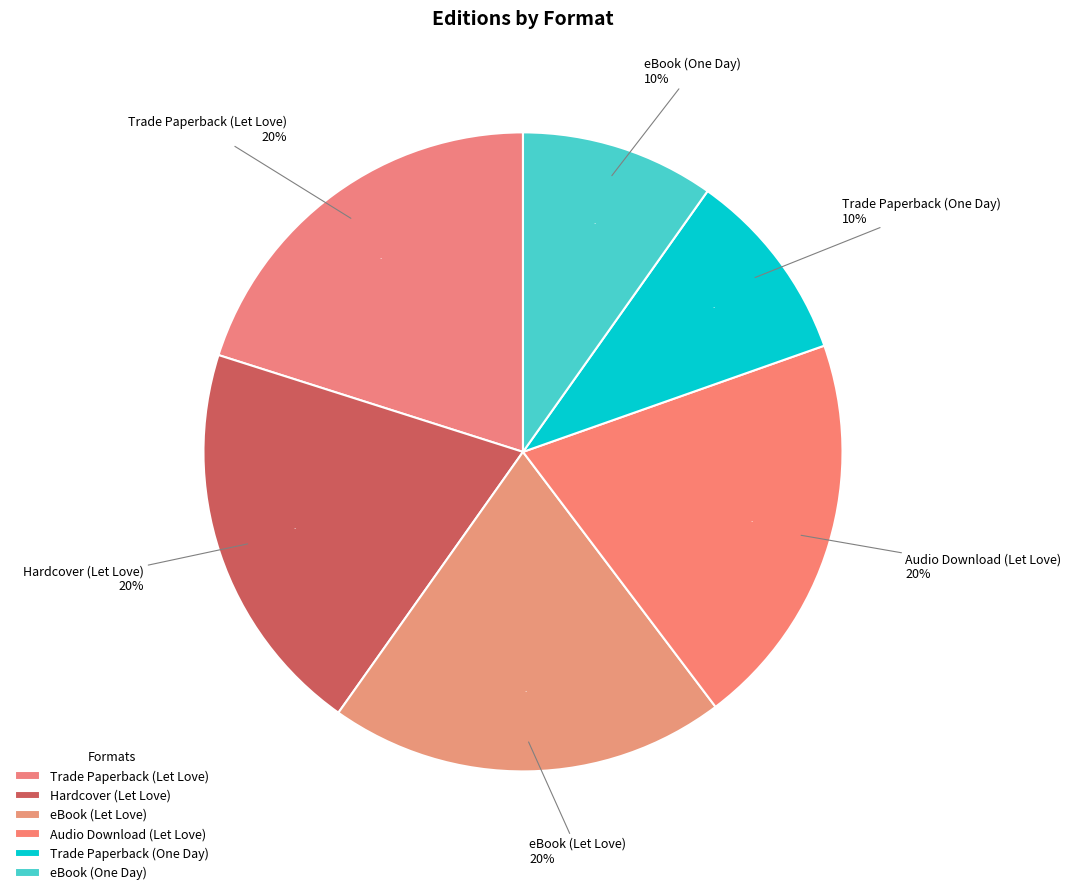

Rank the categories by value from highest to lowest.

Trade Paperback (Let Love), Hardcover (Let Love), eBook (Let Love), Audio Download (Let Love), Trade Paperback (One Day), eBook (One Day)